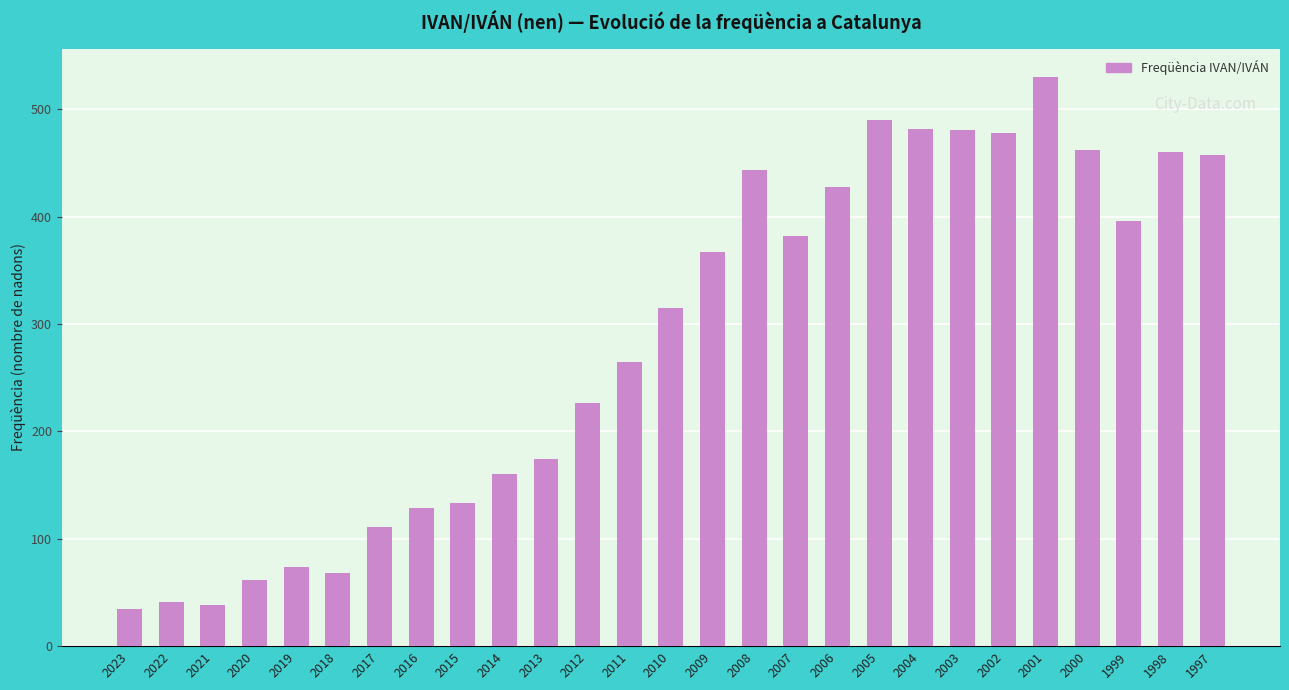

What is the smallest value displayed?

35